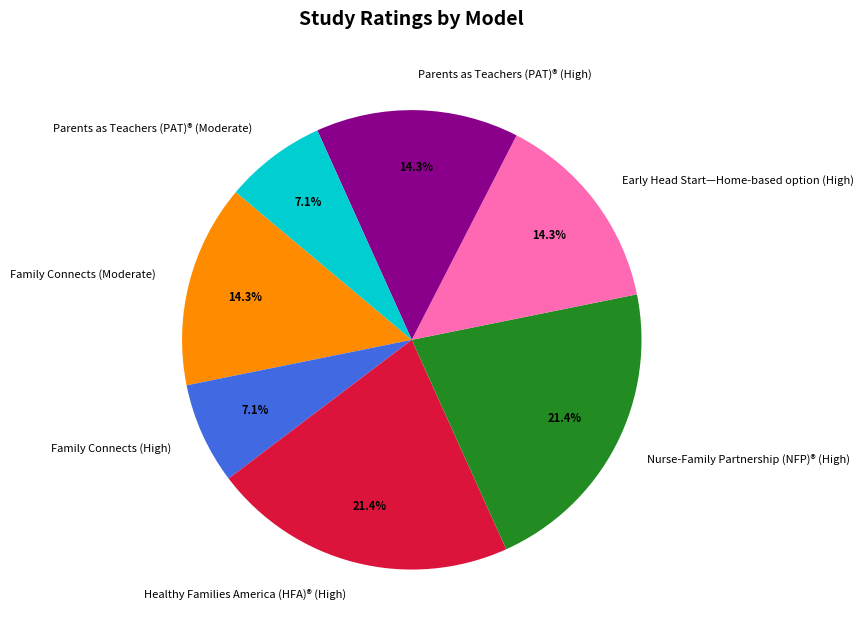

Is there a majority slice in this chart?

No